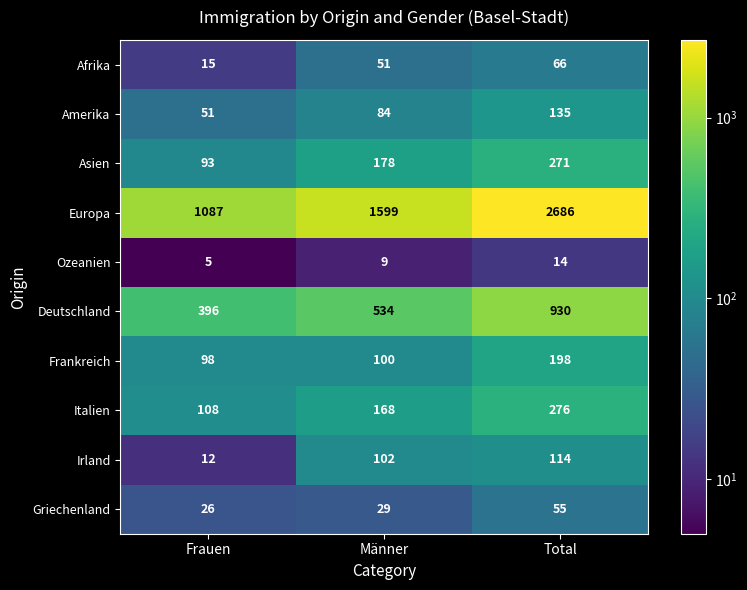

How many series are shown in this chart?

10